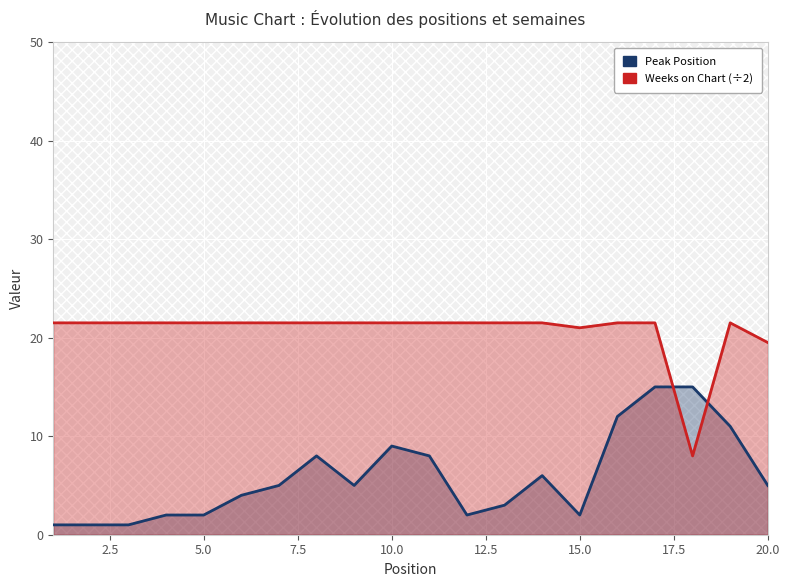

Which series has the largest range (max minus min)?

Peak Position